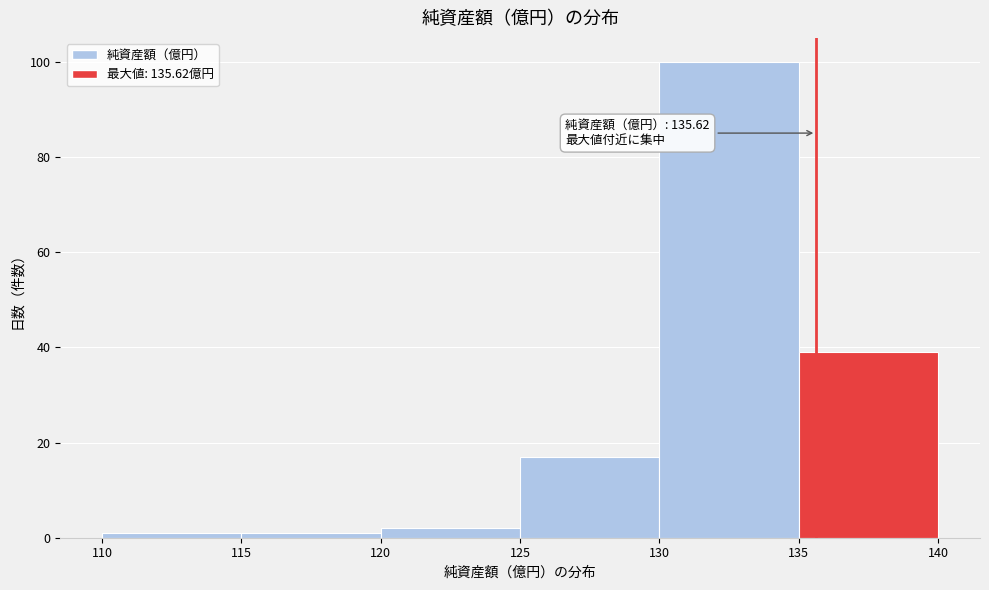

Which range on the x-axis has the tallest bar?

130 to 135